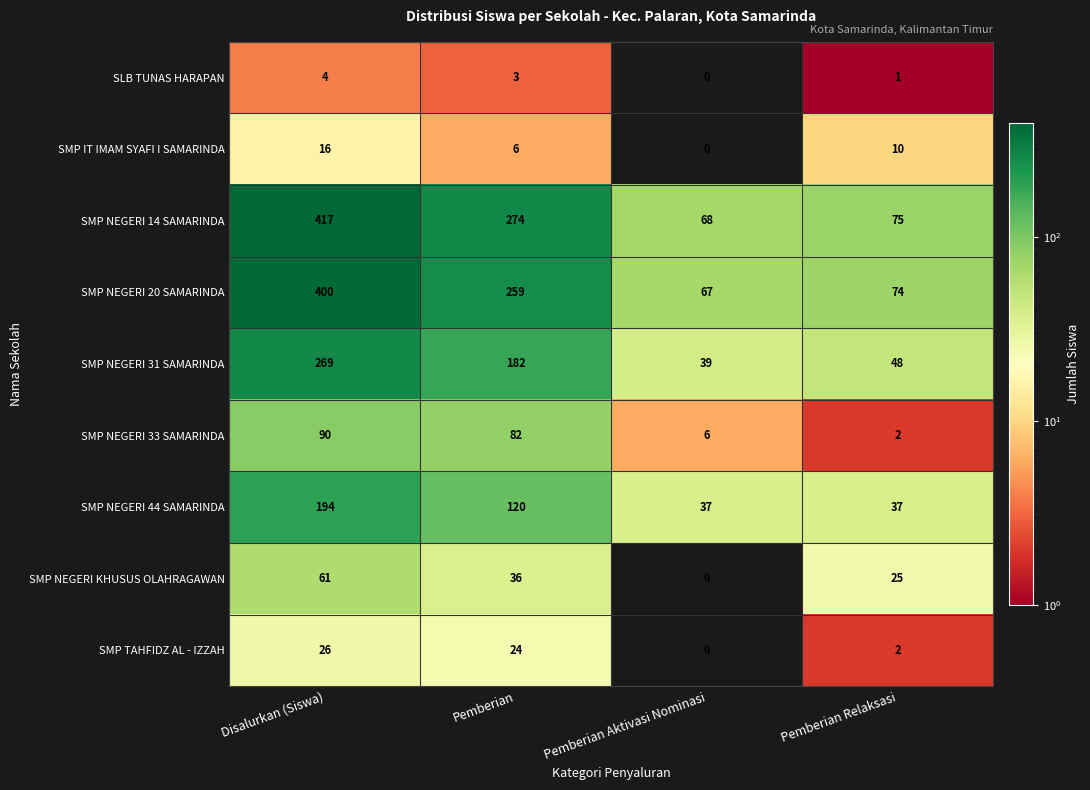

How many categories are shown in the chart?

4